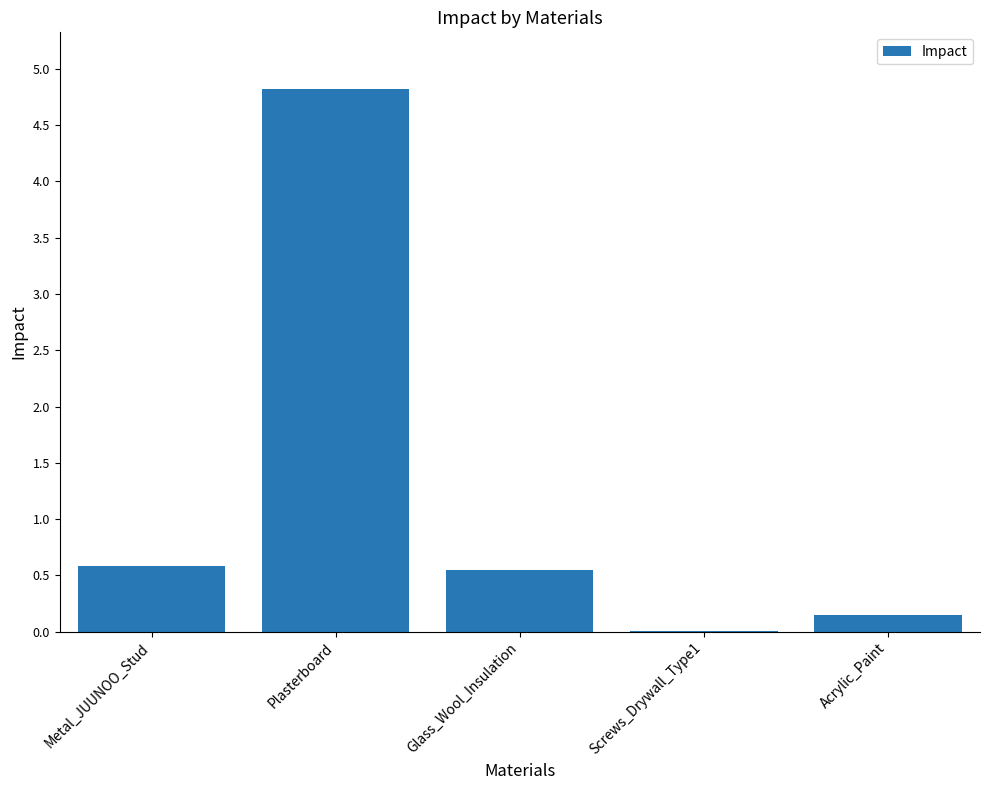

What is the change in value from Metal_JUUNOO_Stud to Plasterboard?

+4.2